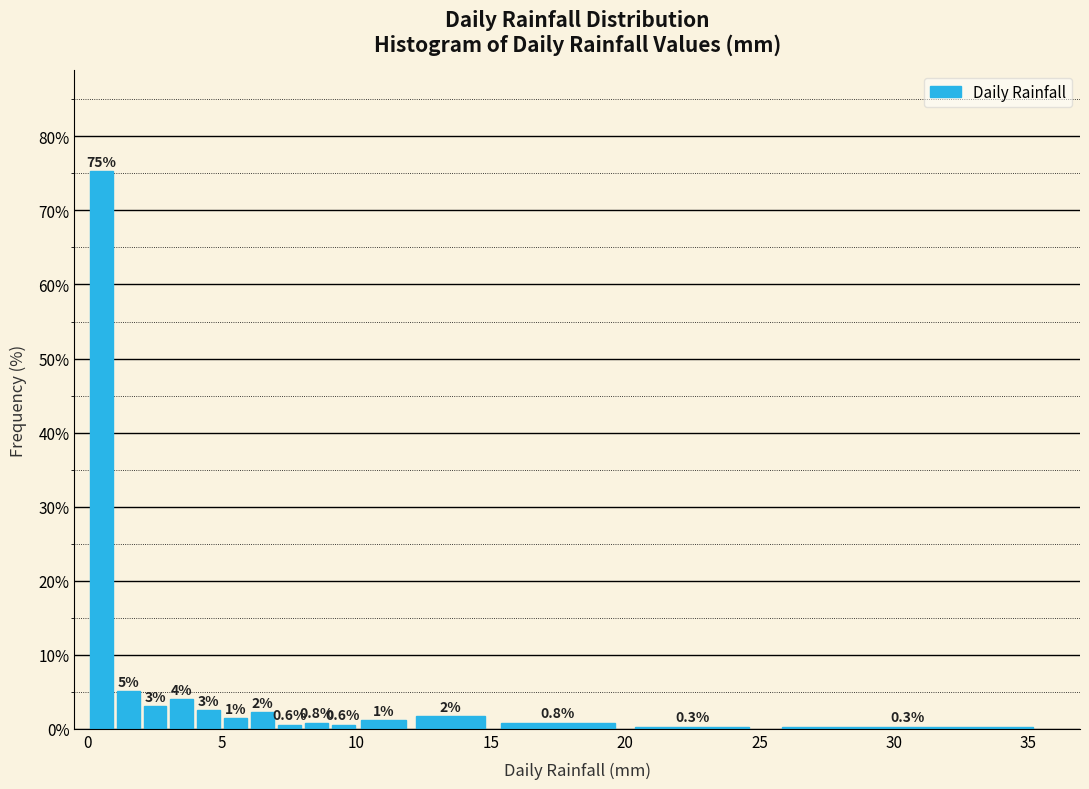

Read against the x-axis, roughly where is the centre of the tallest bar?

0.5